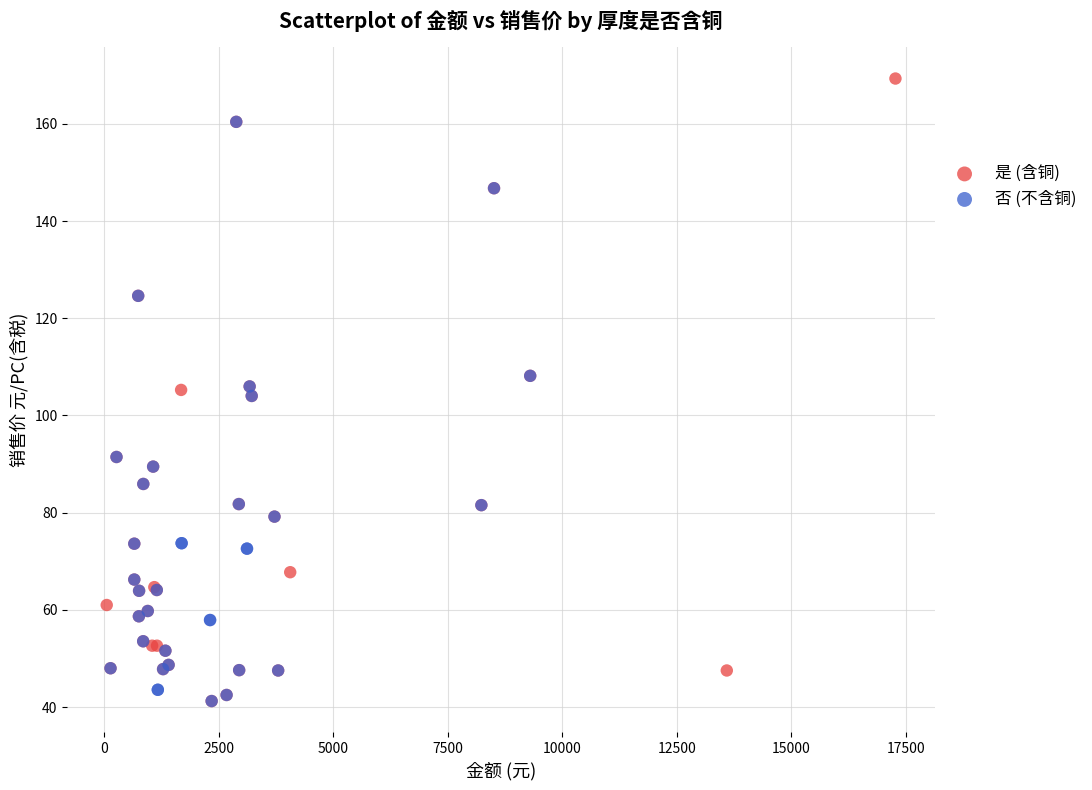

Which series has the largest Y range (max minus min)?

是 (含铜)